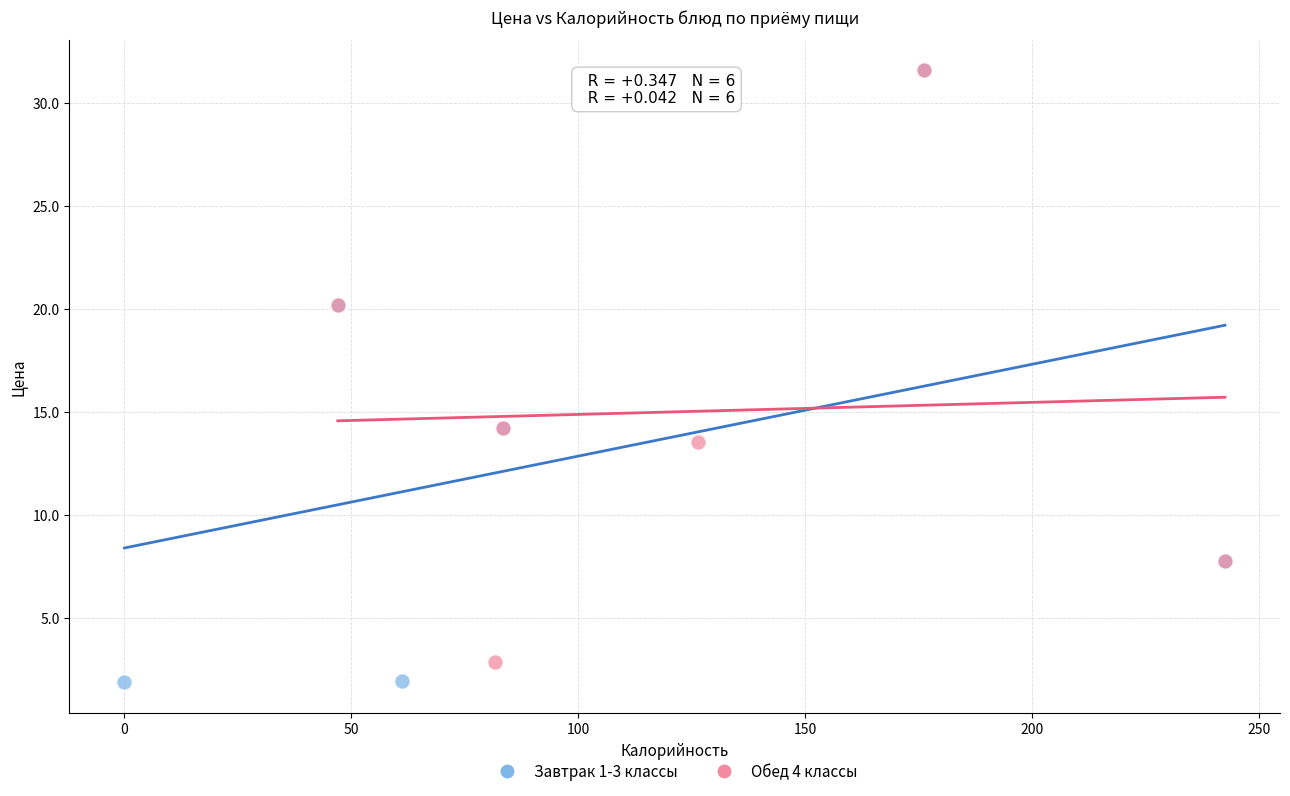

What are all the series names shown in the legend?

Завтрак 1-3 классы, Обед 4 классы